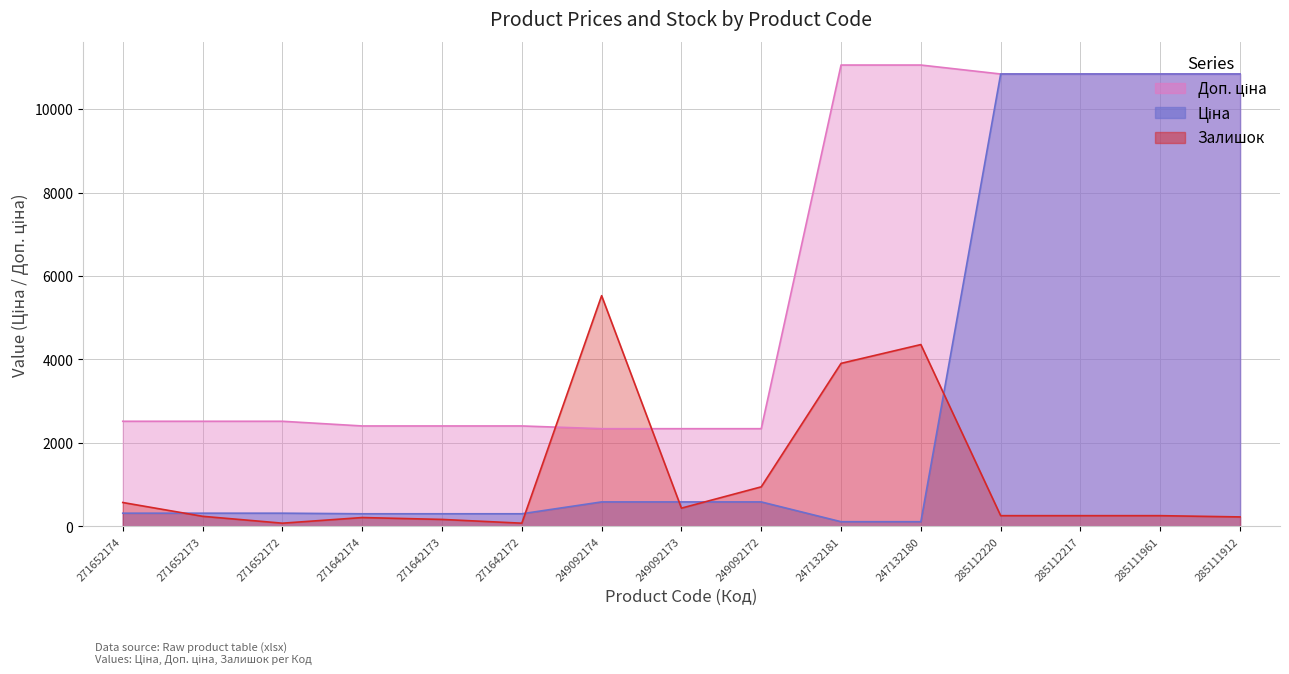

How many values in the Доп. ціна series are below 2517?

6